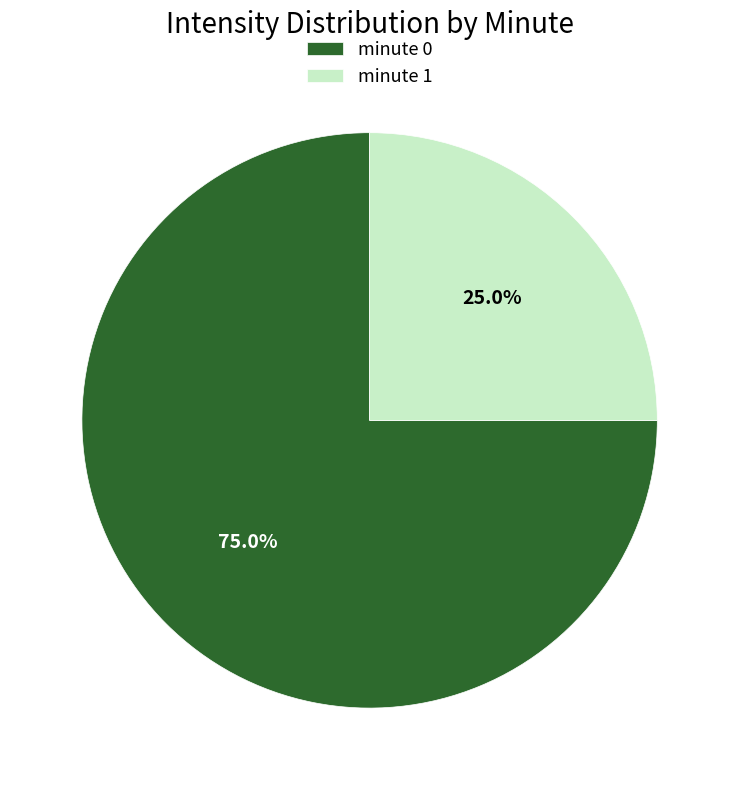

Approximately how many times larger is the value at minute 0 compared to minute 1?

3.0